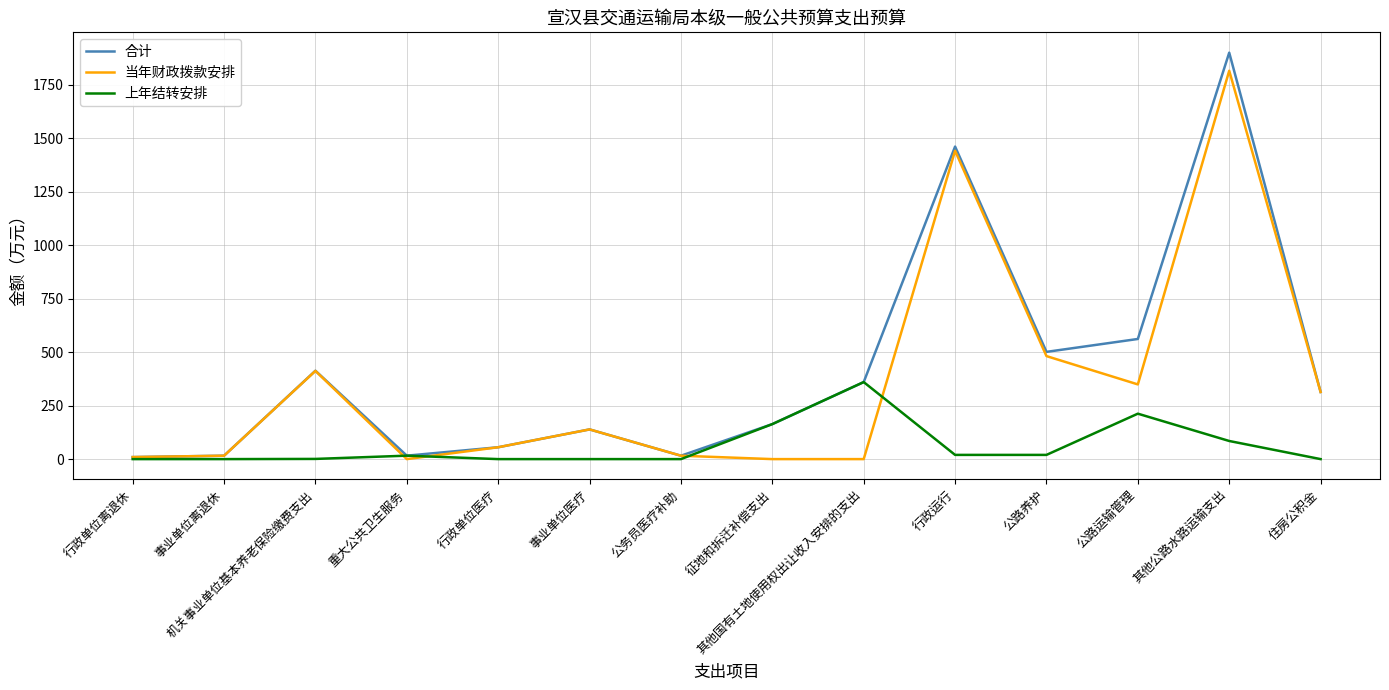

What is the difference between the highest and lowest values at 其他公路水路运输支出?

1815.9